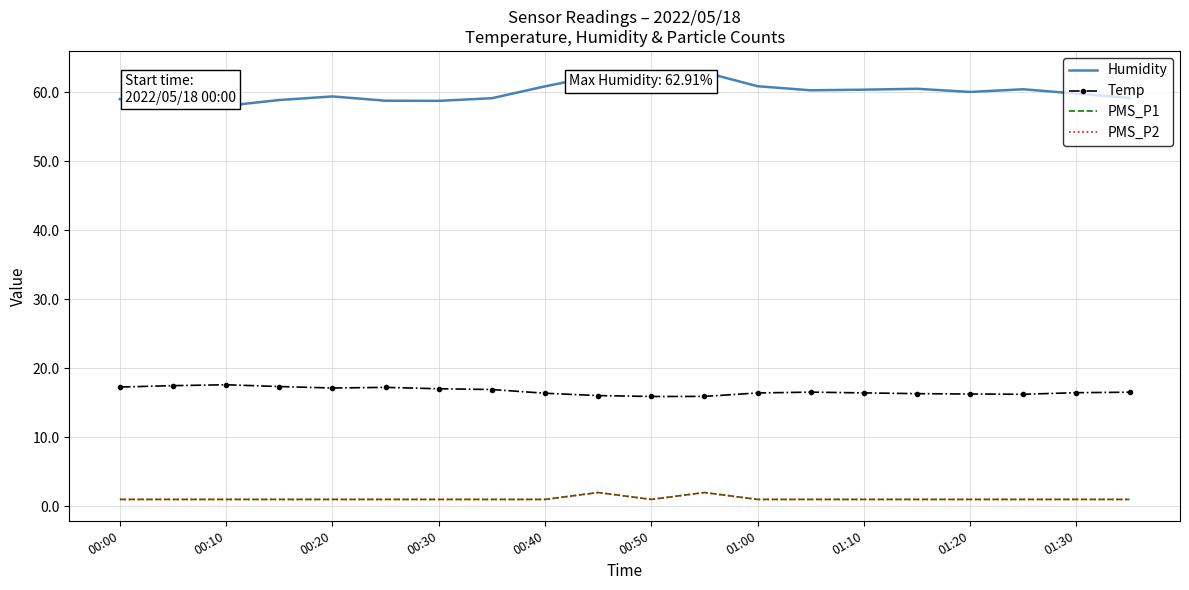

What is the sum of all Temp values?

333.7